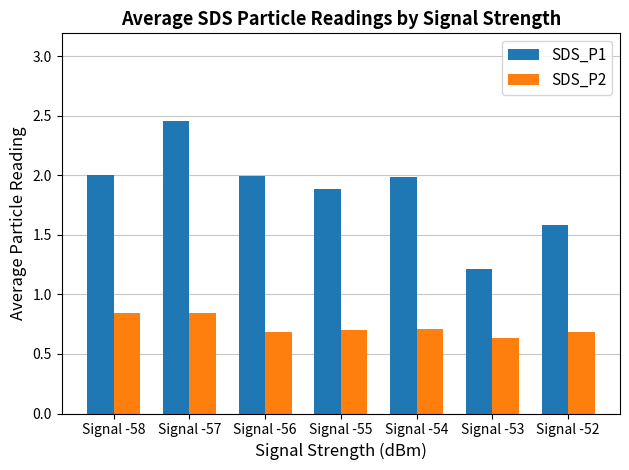

What is the lowest value of the SDS_P1 series?

1.2